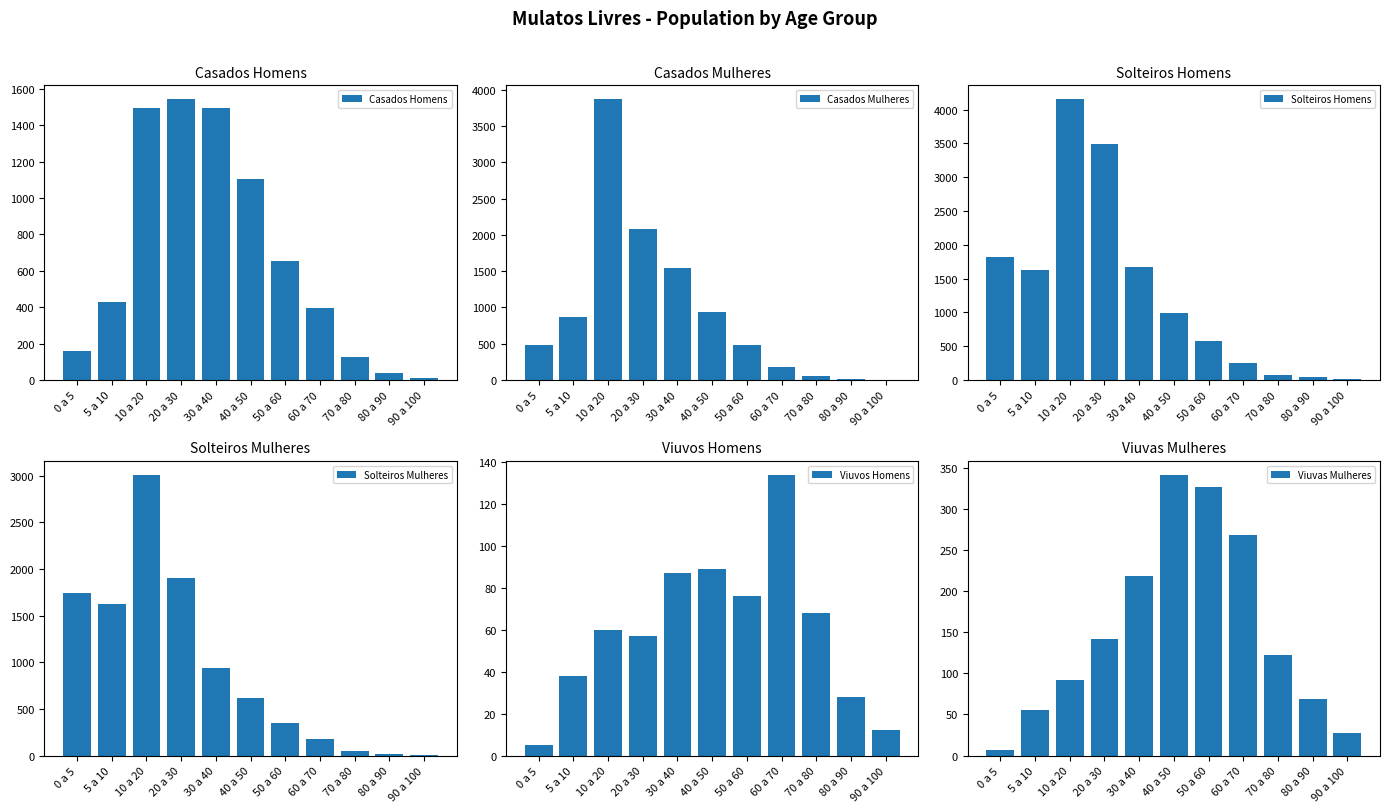

What value does the Casados Mulheres series have at 90 a 100?

5